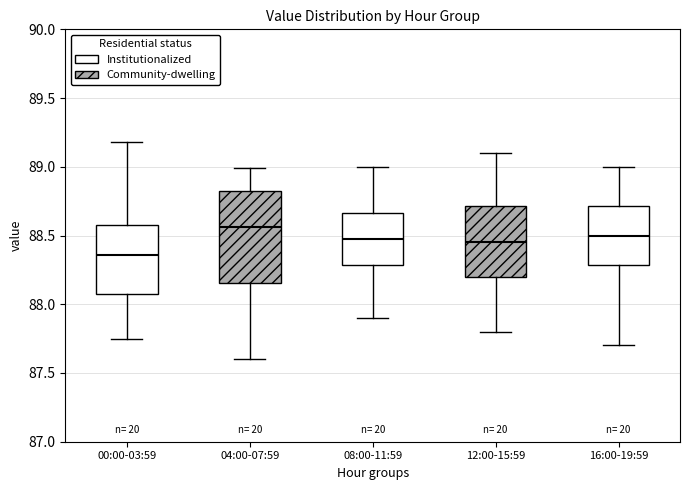

Which box's median line is the lowest?

00:00-03:59